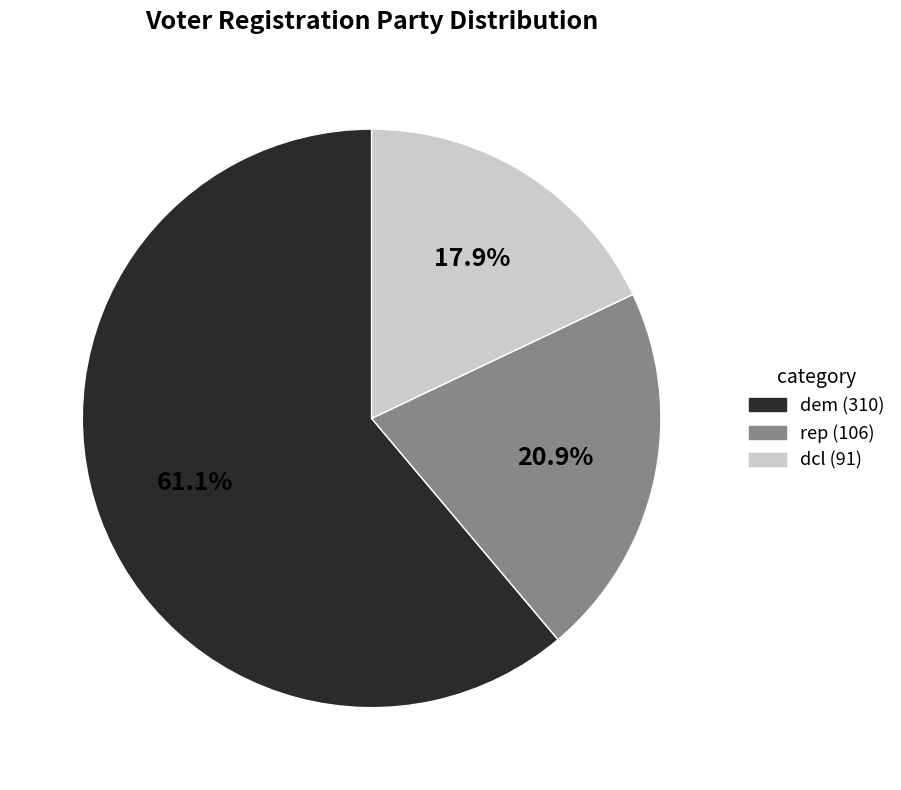

Is there any slice that represents more than half of the pie?

Yes